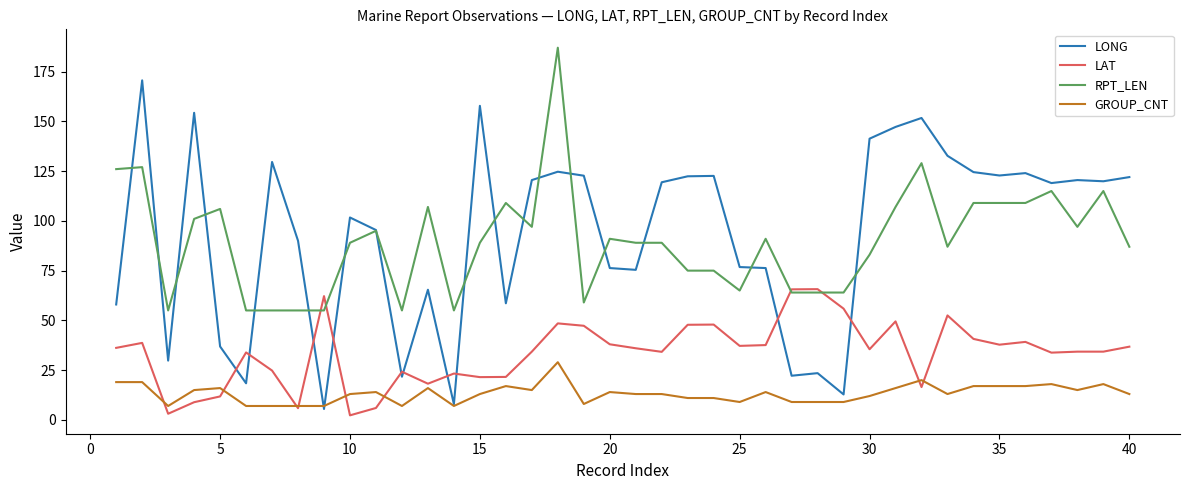

Rank the series by their maximum value, from lowest to highest.

GROUP_CNT, LAT, LONG, RPT_LEN